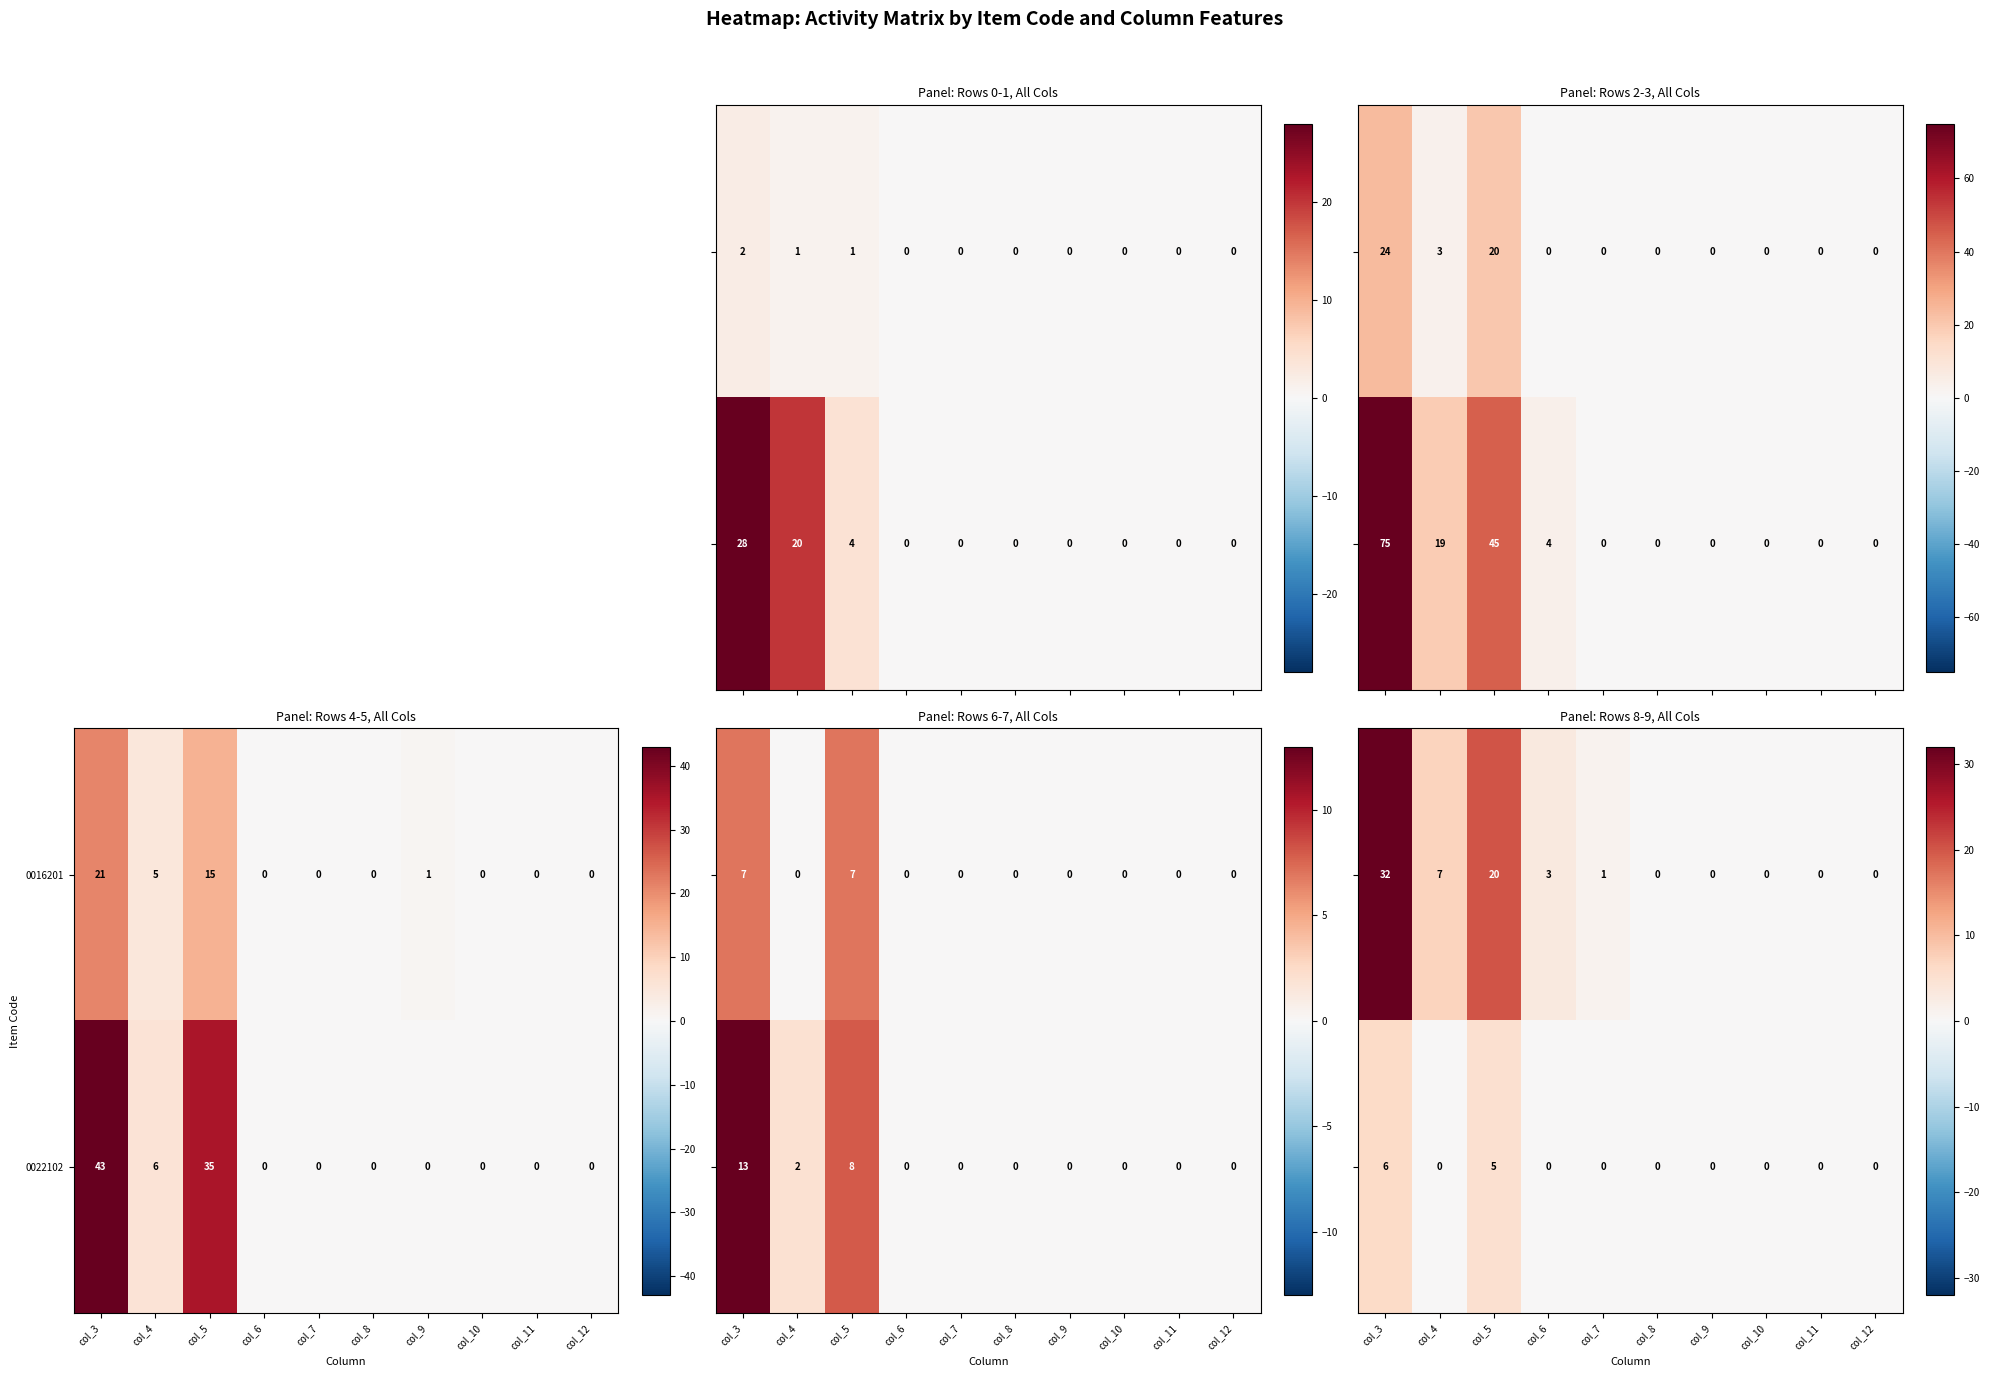

What is the average value of the 0016201 series?

4